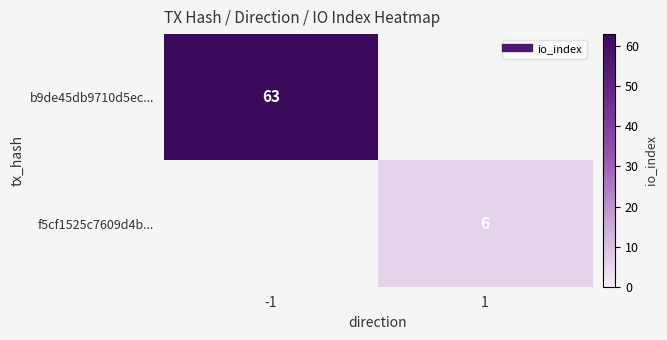

Rank the series by their maximum value, from lowest to highest.

f5cf1525c7609d4b..., b9de45db9710d5ec...